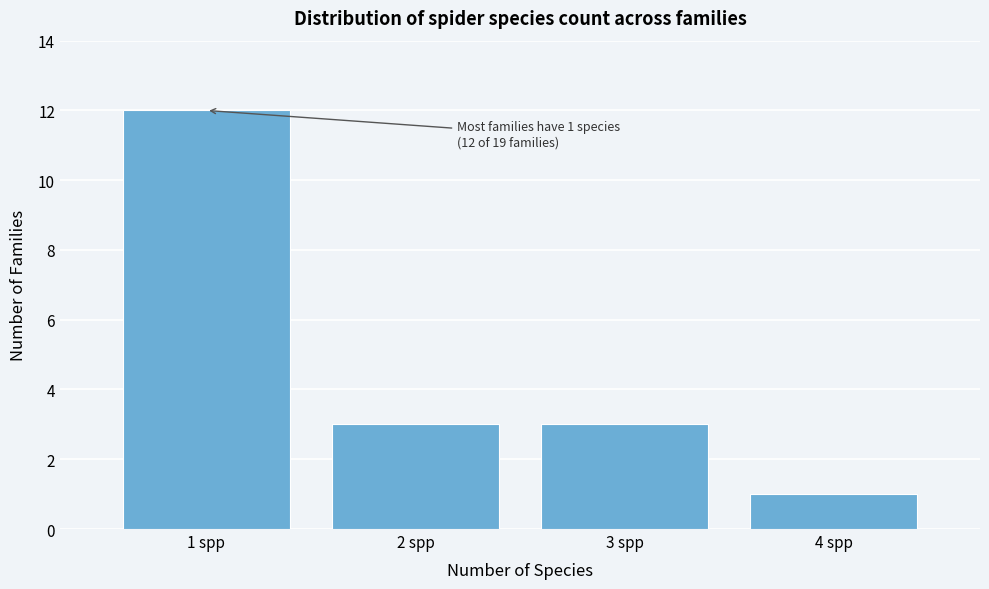

Over which range of the x-axis is the bar tallest?

0.5 to 1.5